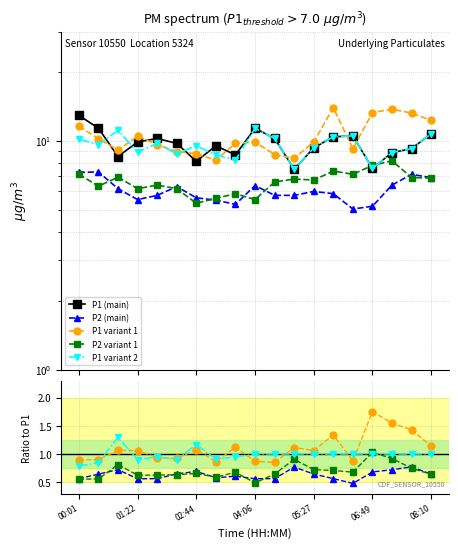

True or false: P2 (main) has a value of 0.7 at 02:44.

True